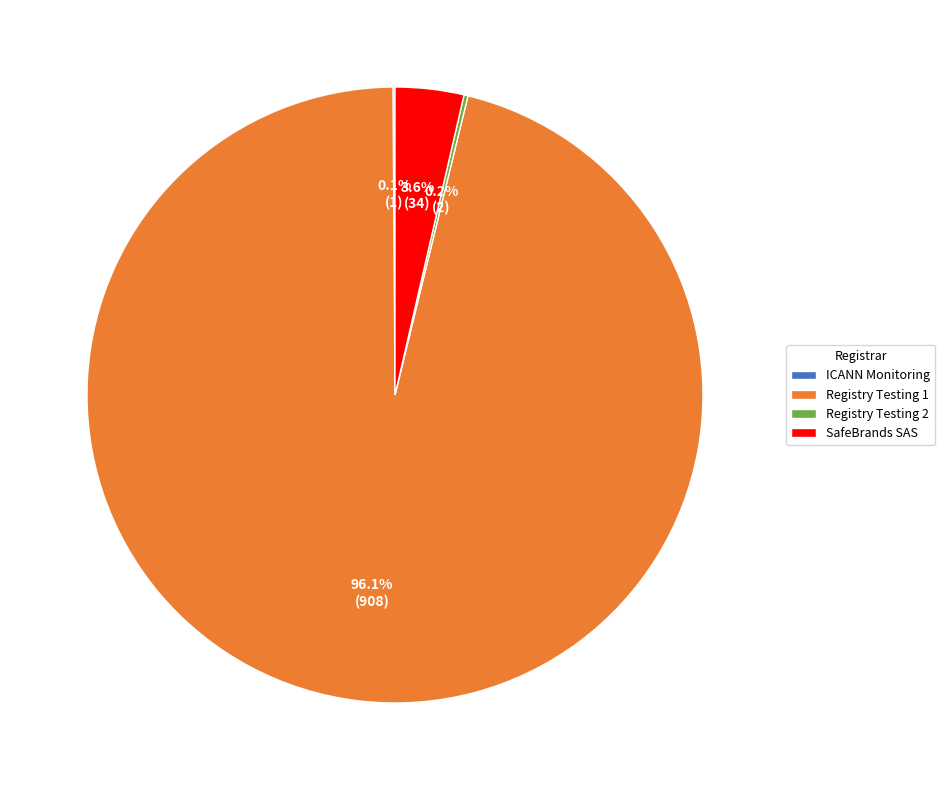

What portion of the pie excludes Registry Testing 1?

3.9%